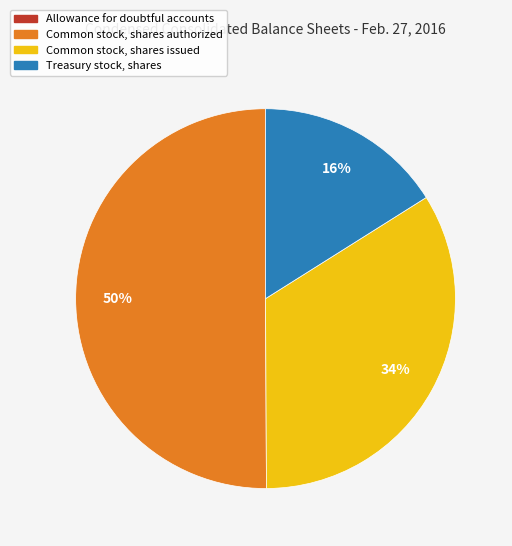

To the nearest percent, what portion does Treasury stock, shares represent?

16%